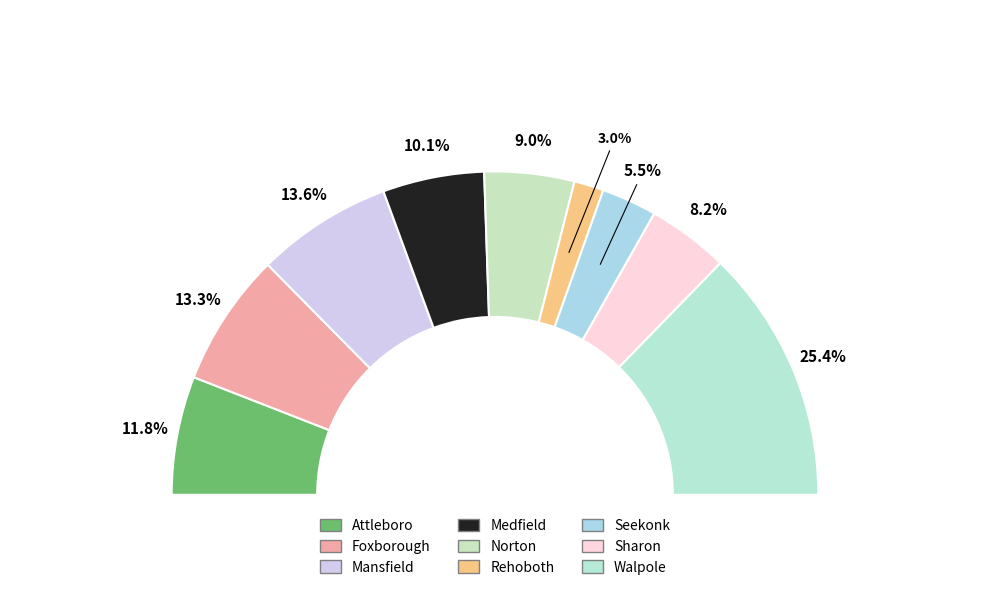

What portion of the pie excludes Walpole?

74.6%